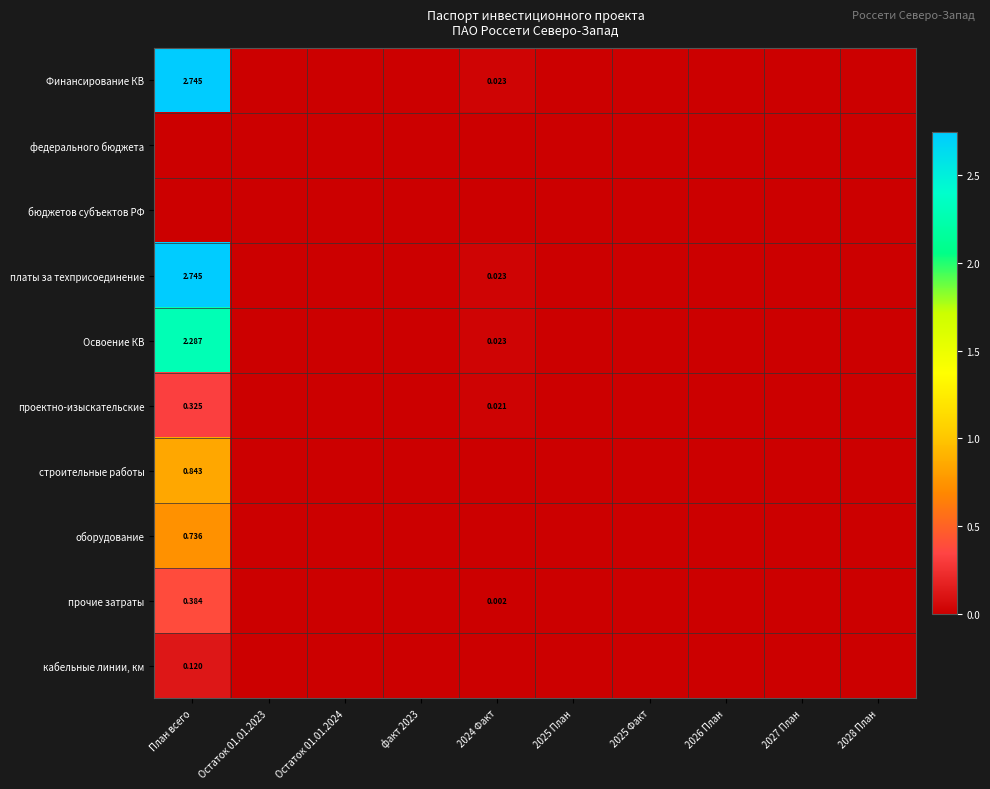

Which has a higher value, 2025 Факт or Остаток 01.01.2023?

2025 Факт